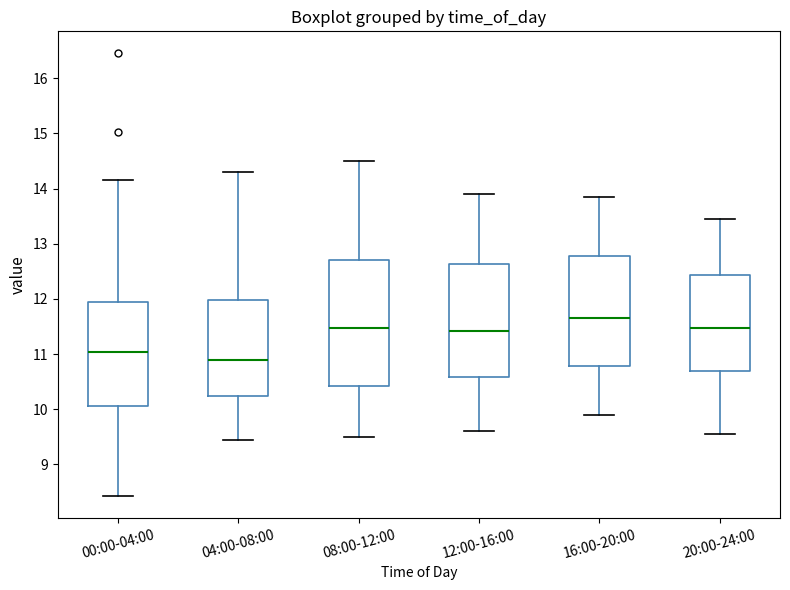

Comparing the boxes themselves (not the whiskers), which one is the tallest?

08:00-12:00